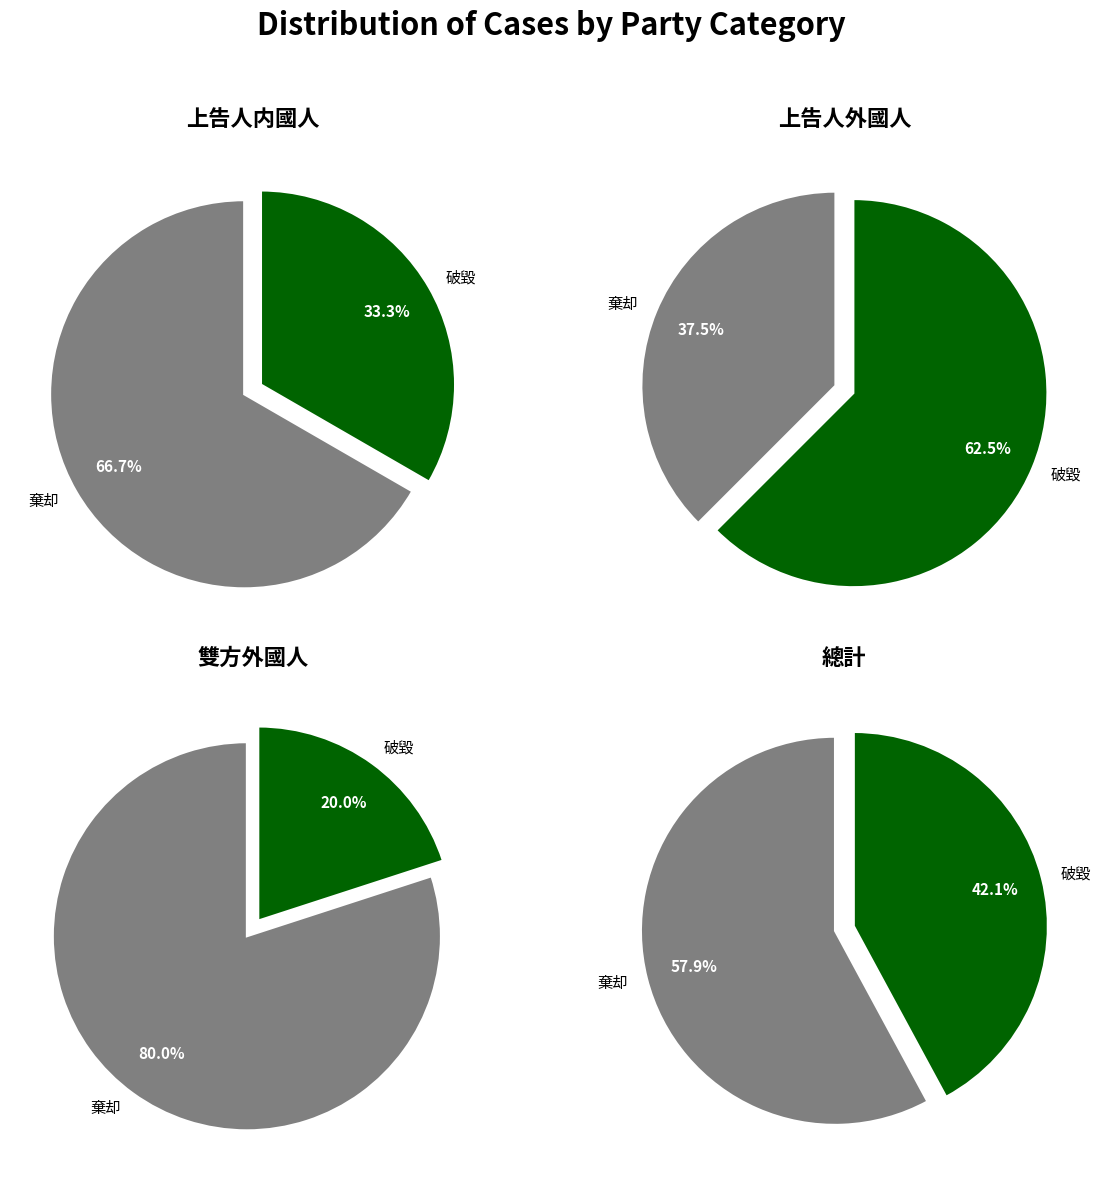

What is the total percentage of 上告人外國人 and 雙方外國人?

63.6%